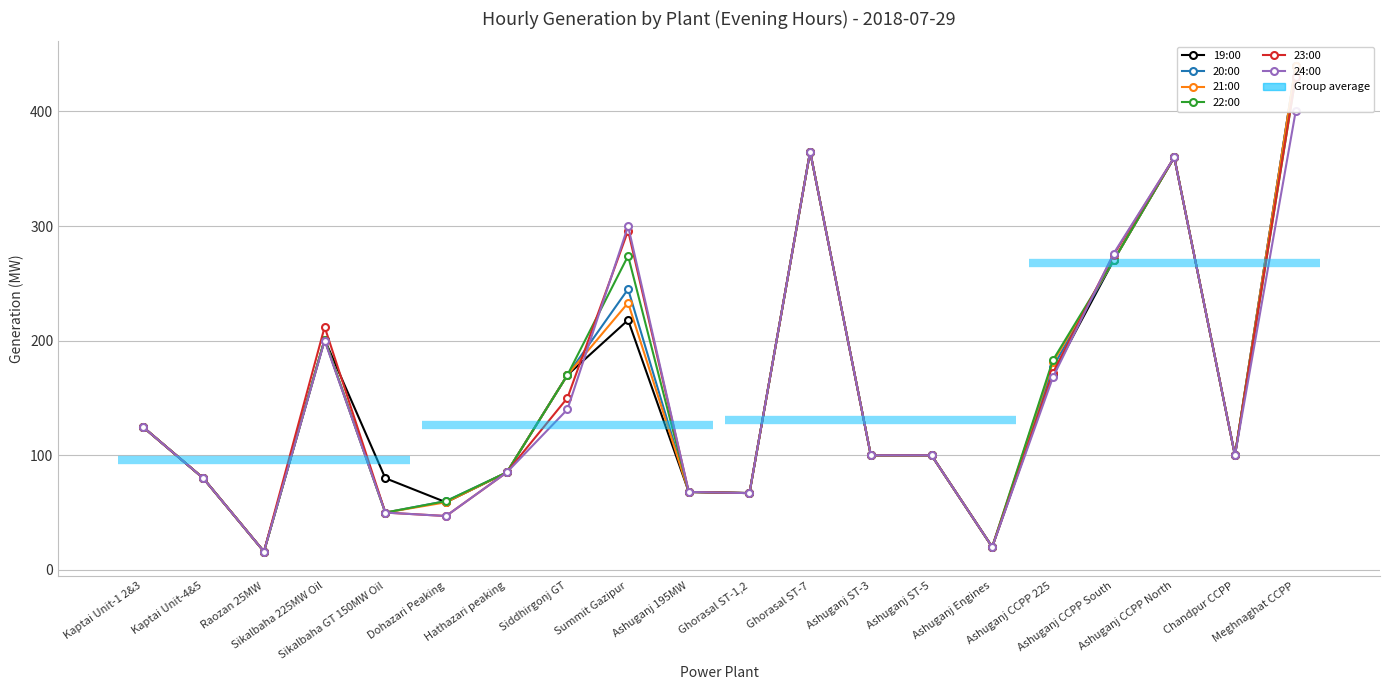

How many values in the 19:00 series are below 100?

8